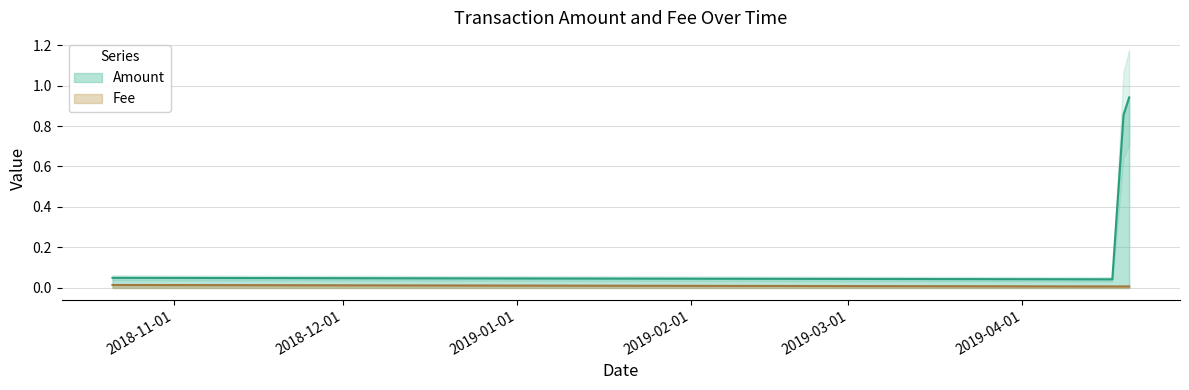

Is this an area chart (filled region under the line)?

No